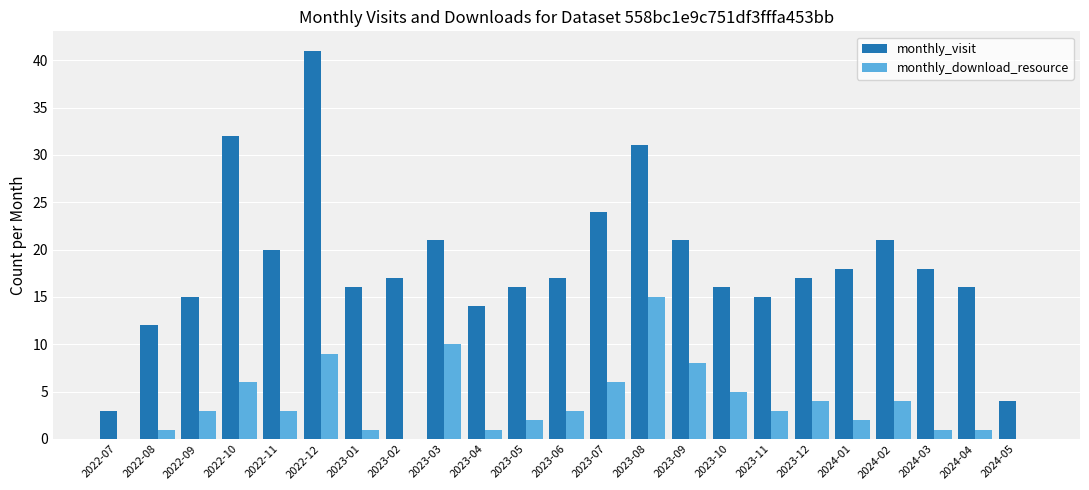

Which series has the widest spread of values?

monthly_visit